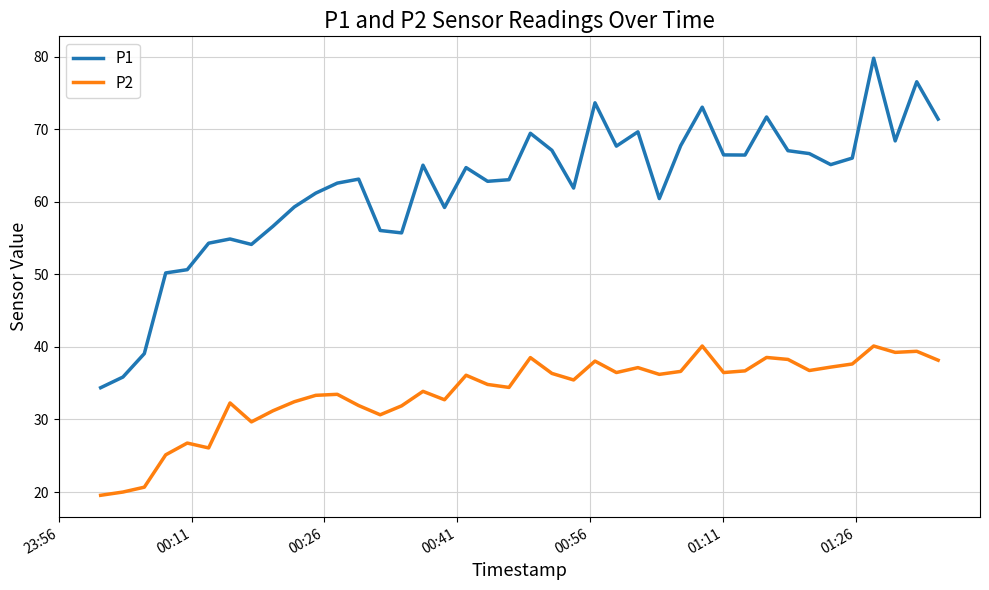

True or false: P2 and P1 intersect in this chart.

False